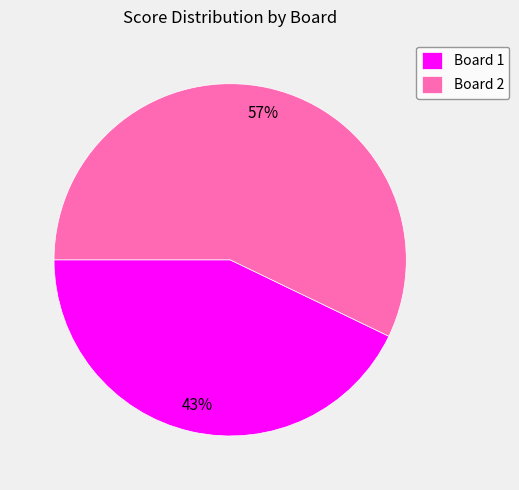

Which slice represents more than half of the pie?

Board 2